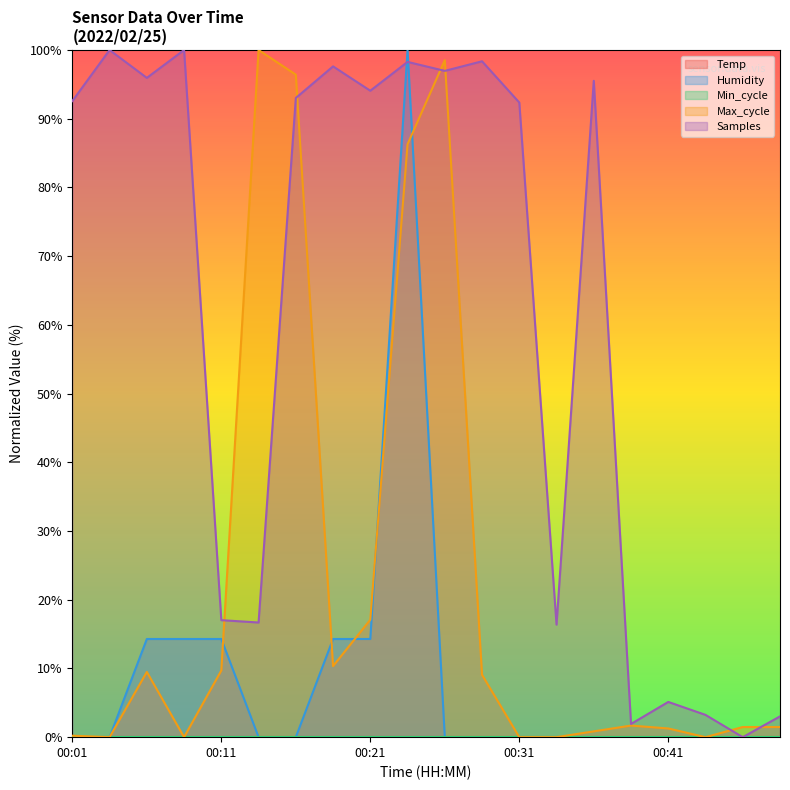

Reading left to right, extract all data points from this chart.

Humidity: 0.0	0.0	14.3	14.3	14.3	0.0	0.0	14.3	14.3	100.0	0.0	0.0	0.0	0.0	0.0	0.0	0.0	0.0	0.0	0.0
Max_cycle: 0.2	0.0	9.5	0.0	9.7	100.0	96.4	10.3	17.1	86.3	98.5	9.1	0.0	0.0	0.8	1.7	1.3	0.0	1.5	1.5
Samples: 92.6	100.0	95.9	100.0	17.0	16.7	93.0	97.6	94.1	98.3	97.0	98.4	92.4	16.4	95.5	1.9	5.1	3.2	0.0	3.0